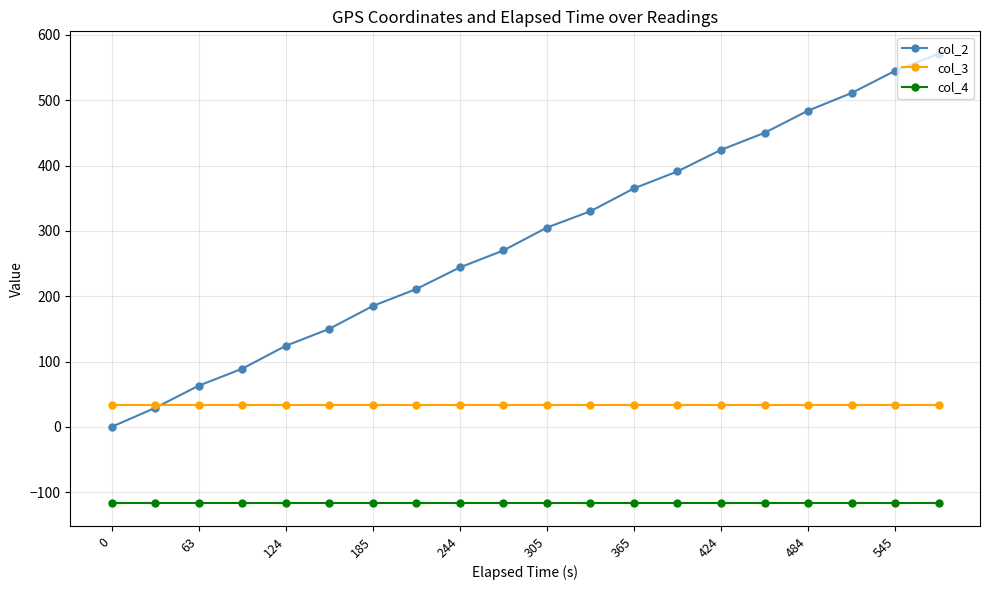

What is the value of the col_4 point at the 15th from the left?

-117.2